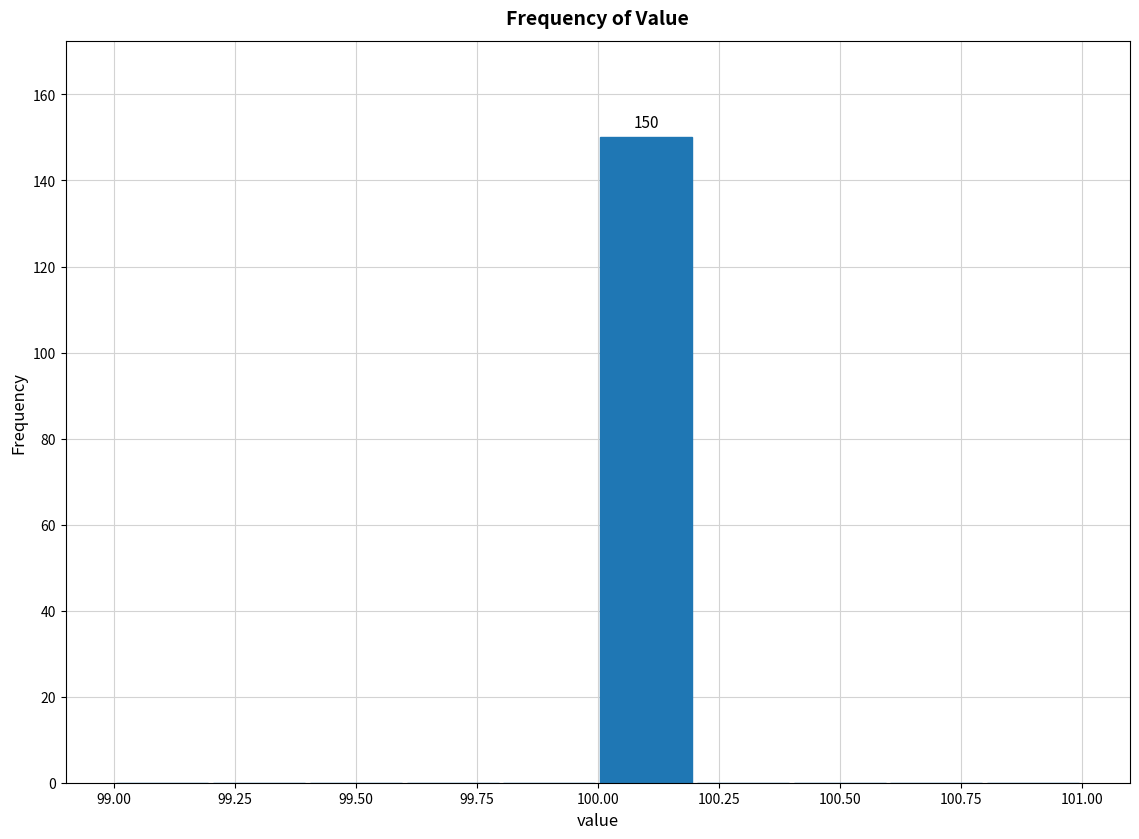

Which range on the x-axis has the tallest bar?

100.0 to 100.2